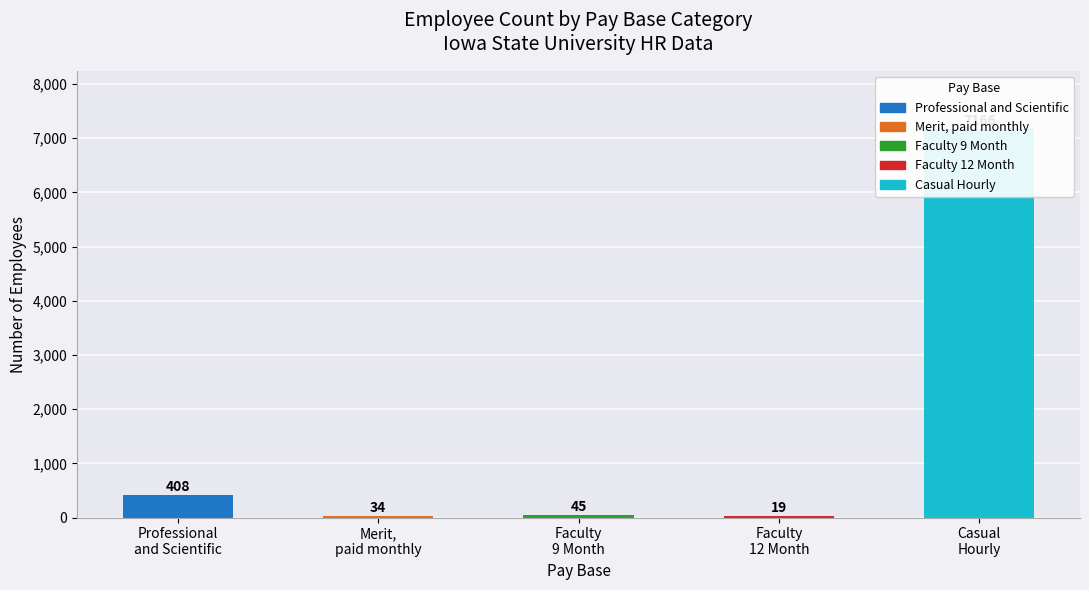

Where is the data nearest to the value 3592?

Professional
and Scientific